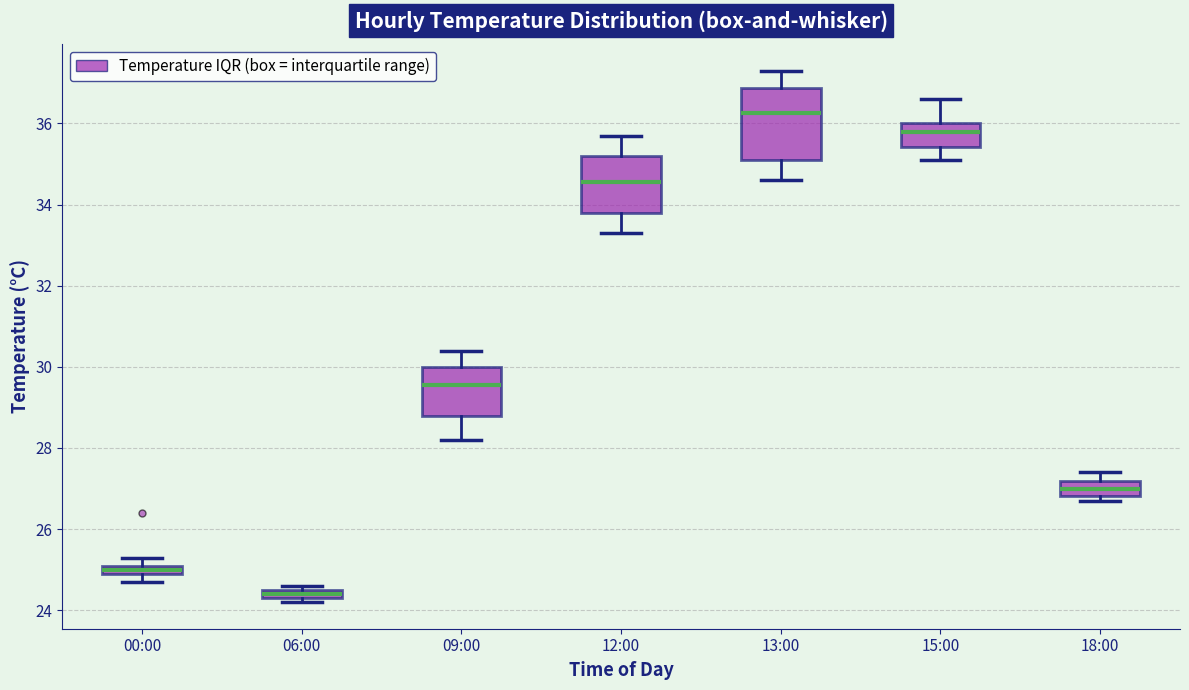

Where does the upper whisker of the box for 18:00 end on the y-axis? The values are not printed on the chart, so give them approximately, as read against the axis.

27.4